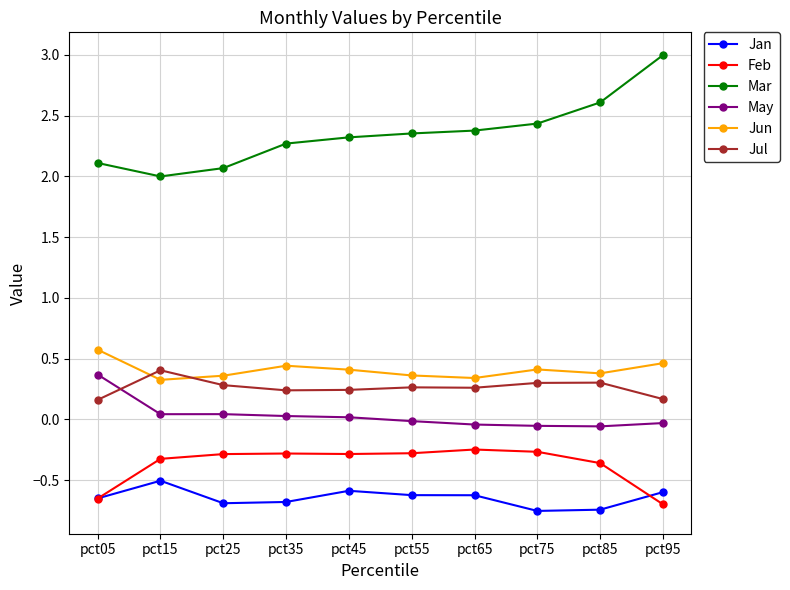

What is the lowest value of the Mar series?

2.0